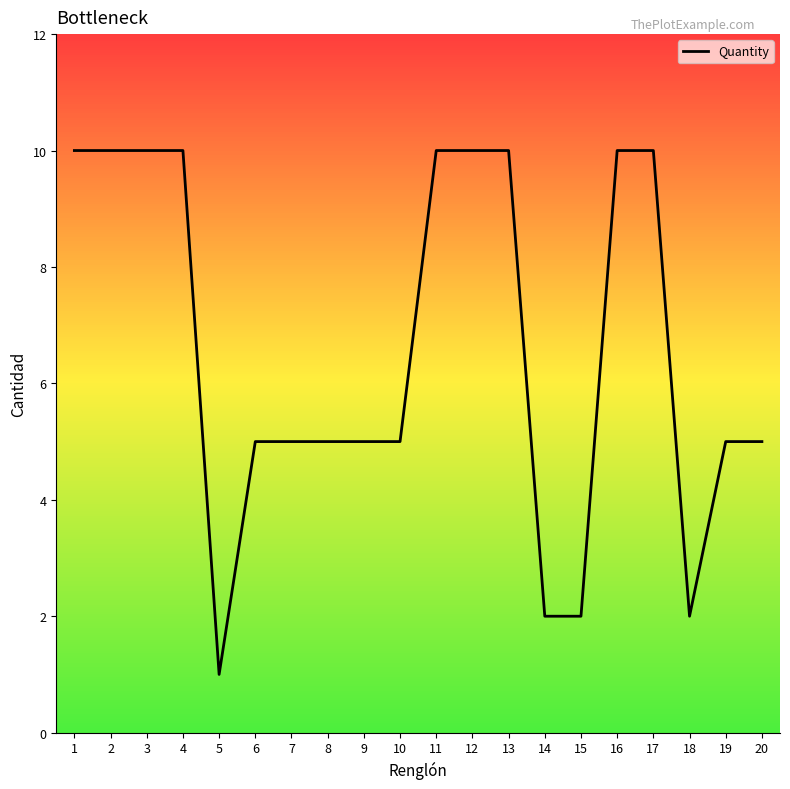

The chart shows a value of 2 at 15. True or false?

True